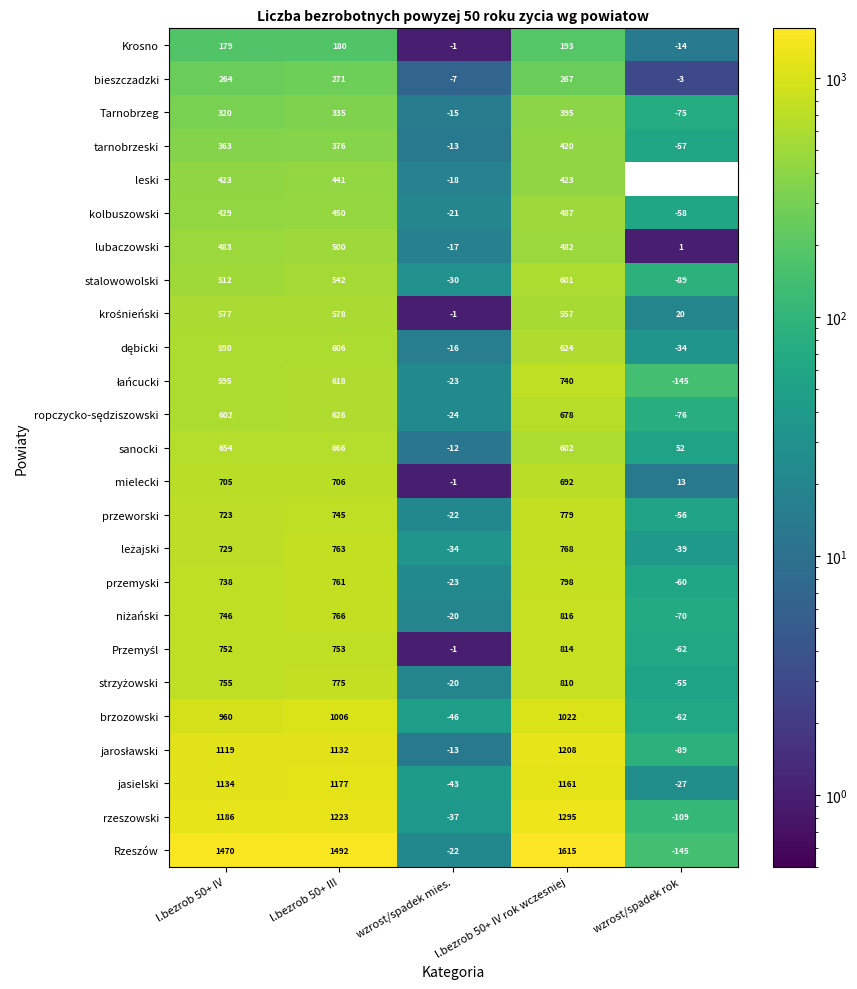

What is the spread (max minus min) of values at l.bezrob 50+ IV?

1291